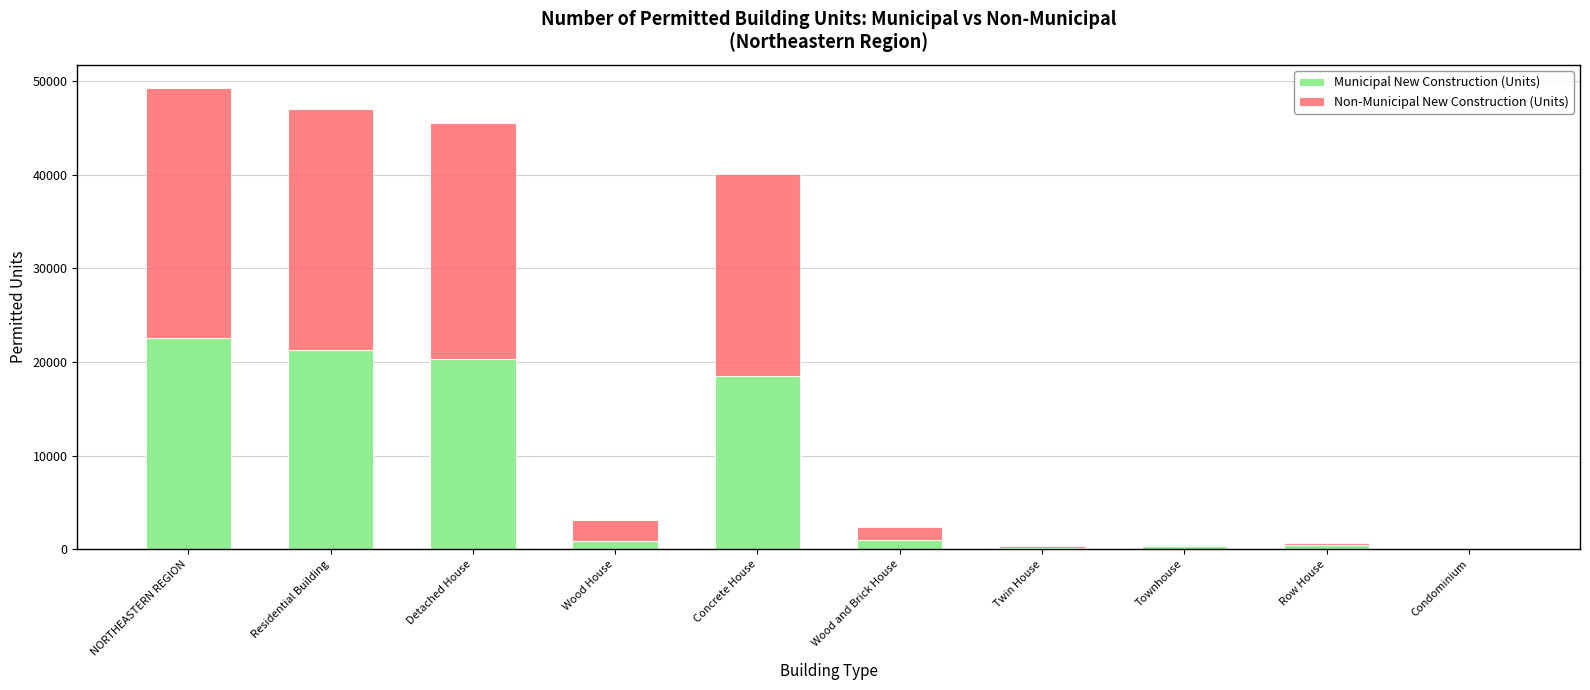

At which label does Municipal New Construction (Units) reach its peak?

NORTHEASTERN REGION